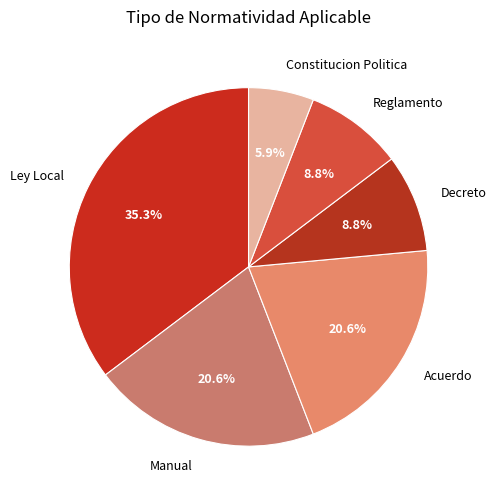

What percentage is the Decreto slice, to the nearest percent?

9%